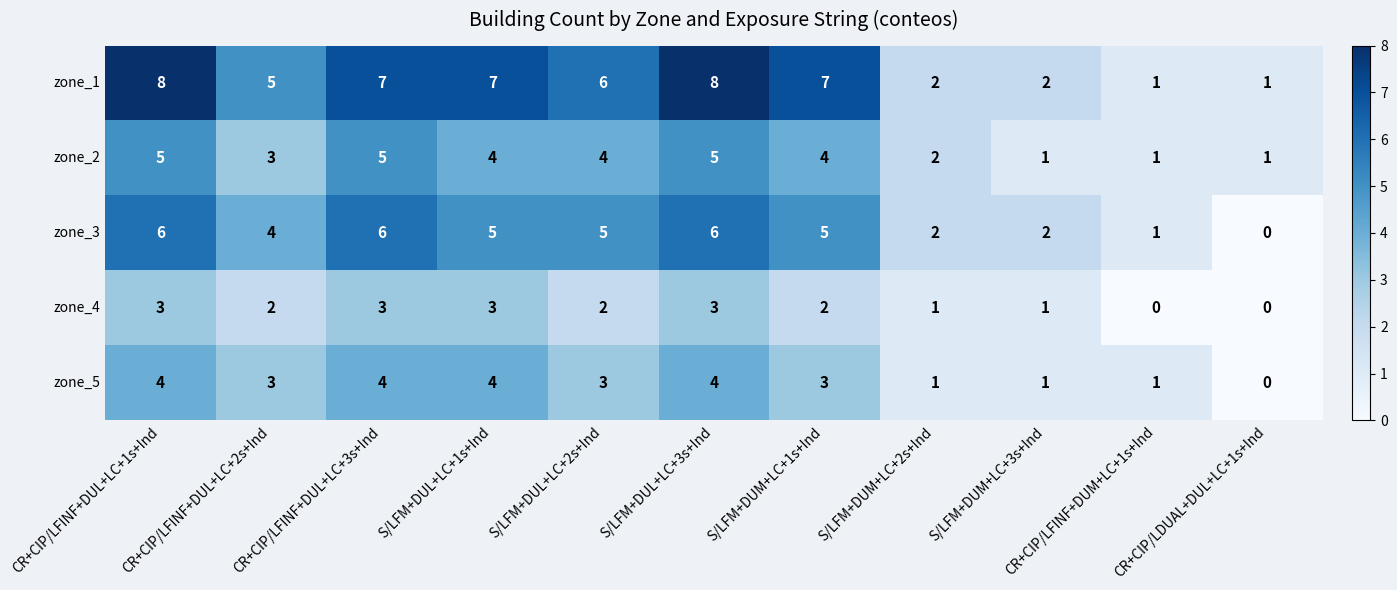

The zone_4 series shows 2 at S/LFM+DUM+LC+1s+Ind. True or false?

True